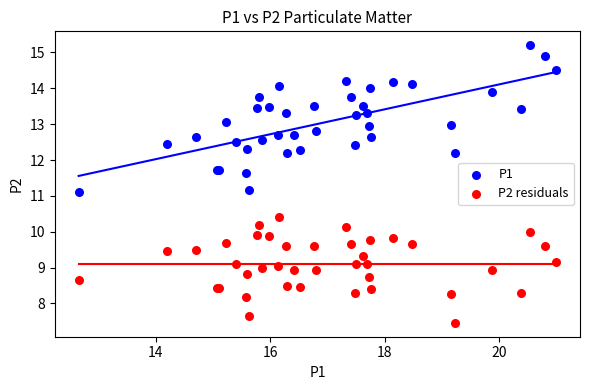

Which series contains the highest Y value?

P1